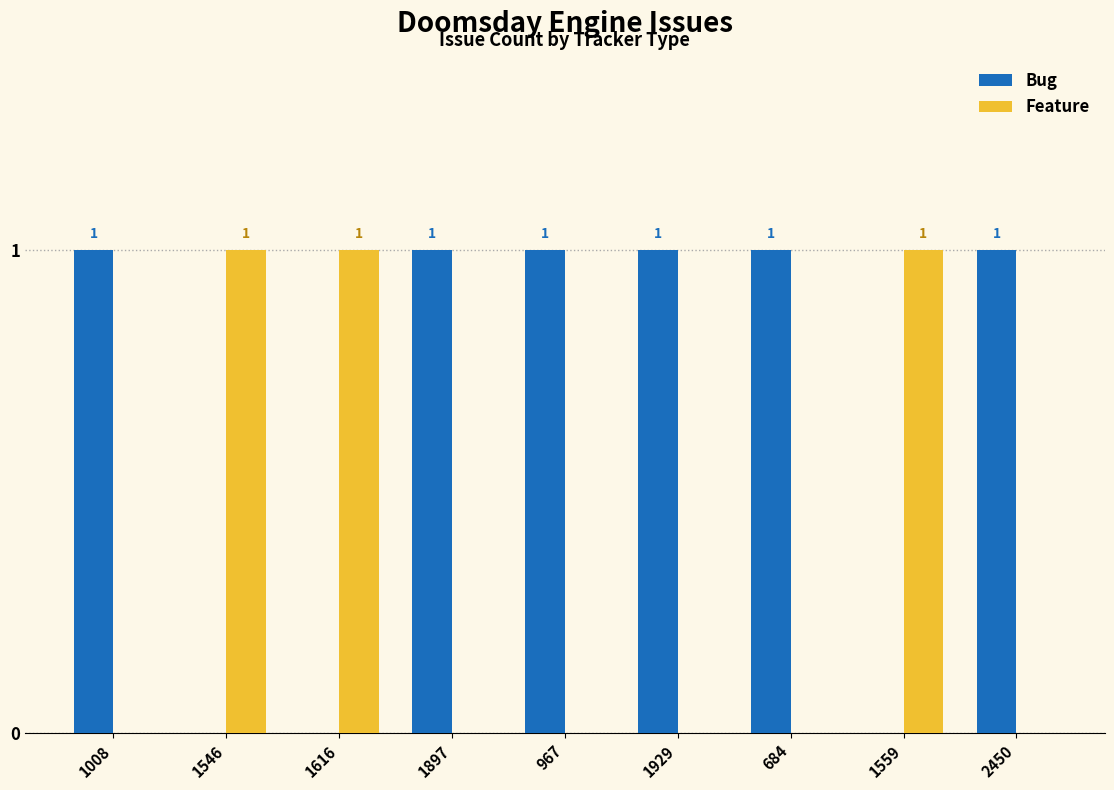

Is it true that Bug equals 1 at 967?

True